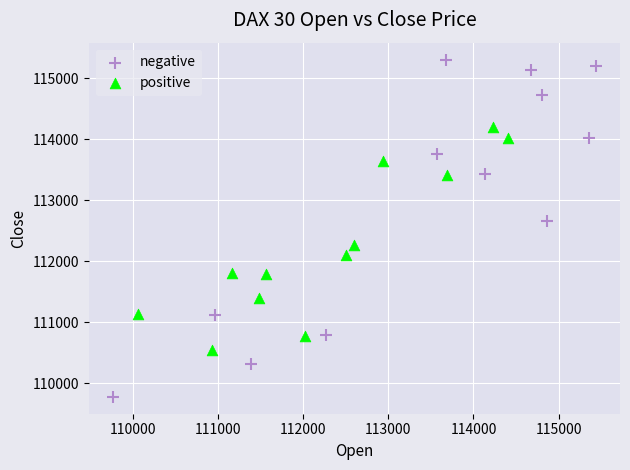

Which series reaches the maximum Y coordinate?

negative